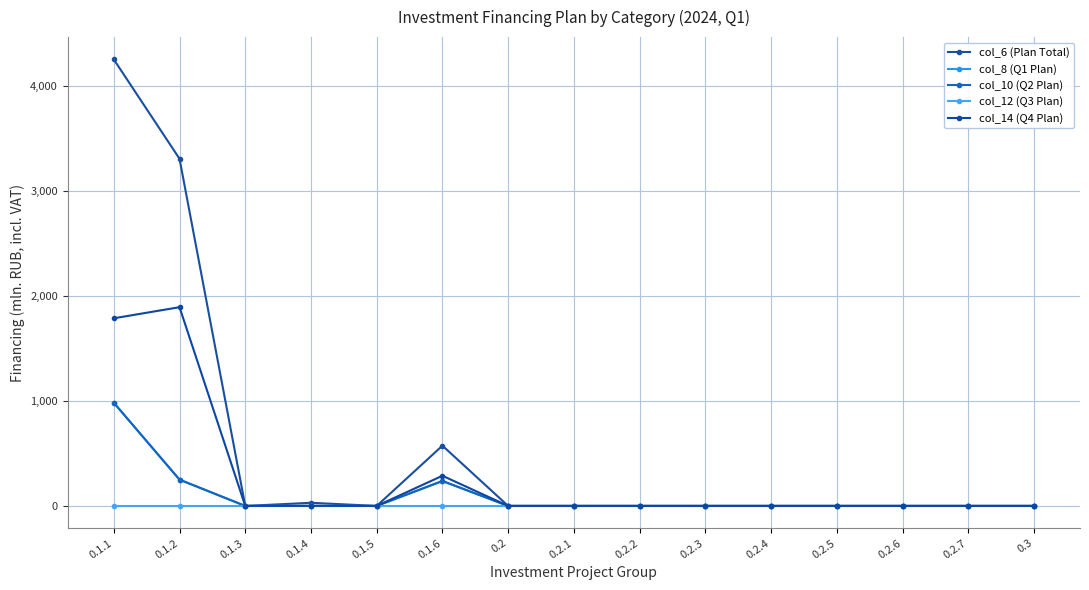

What is the difference between the second highest and second lowest values in the col_8 (Q1 Plan) series?

250.3